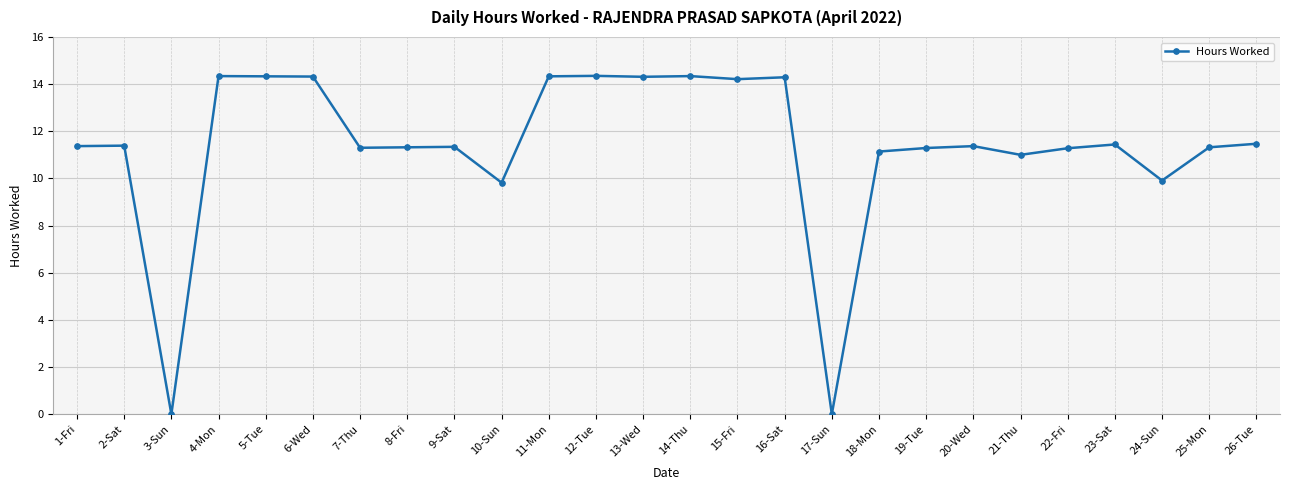

The value at 12-Tue is 18.7. True or false?

False